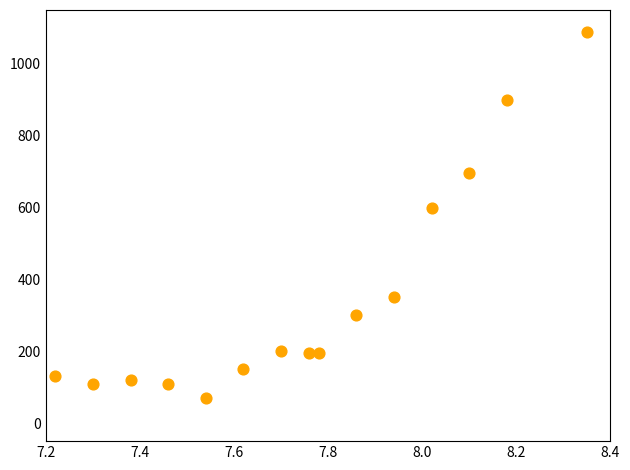

What Y value in the scatter plot is closest to 580?

600